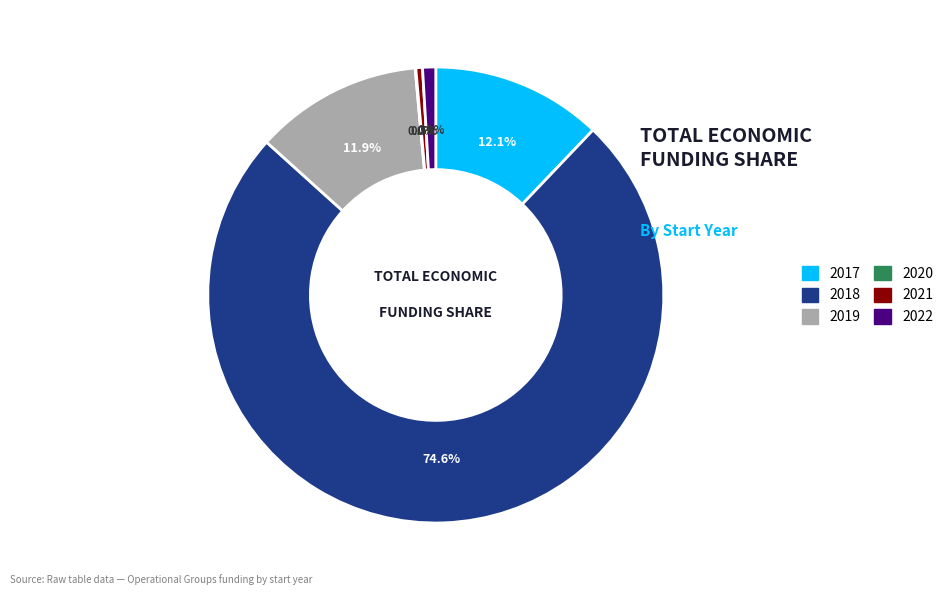

Is there a majority slice in this chart?

Yes